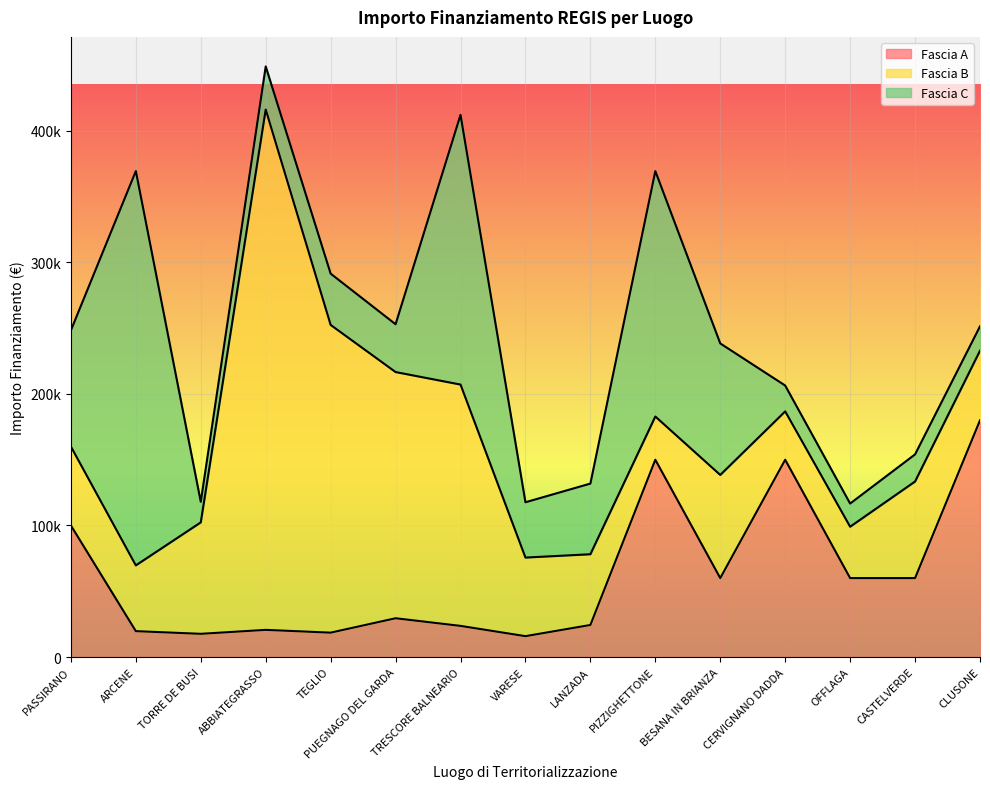

What is the difference between the Fascia B values at CASTELVERDE and PUEGNAGO DEL GARDA?

113772.0